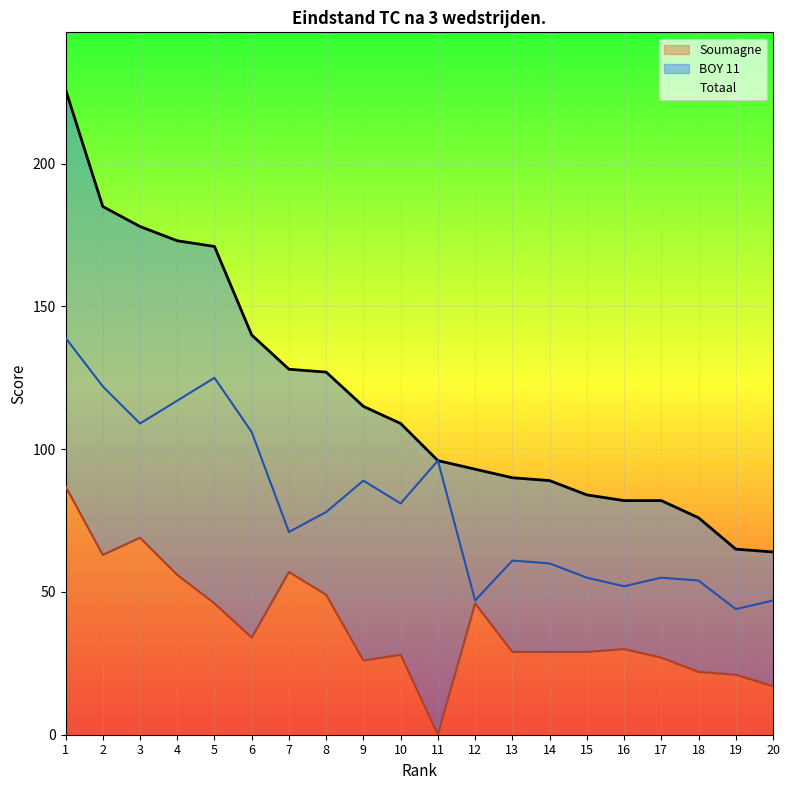

At which category does Soumagne reach its first local peak?

3